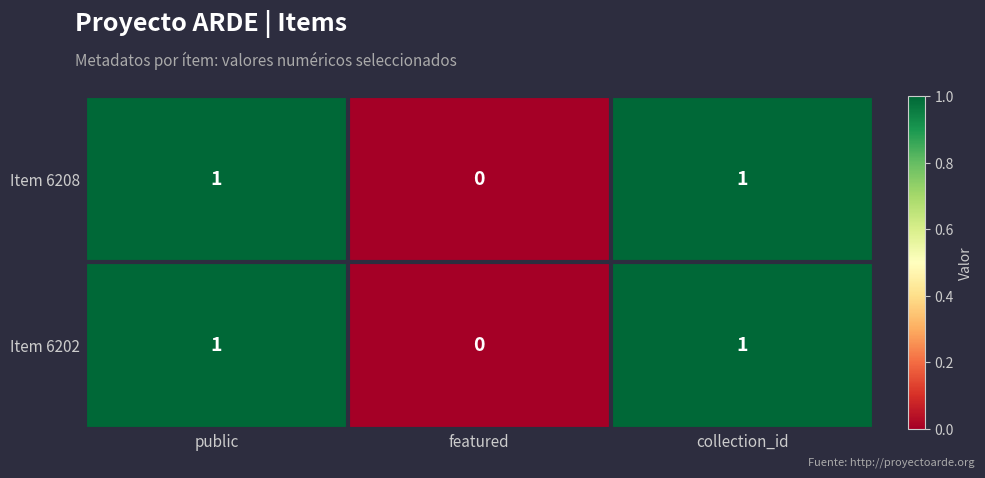

Where is Item 6202 nearest to the value 0?

featured